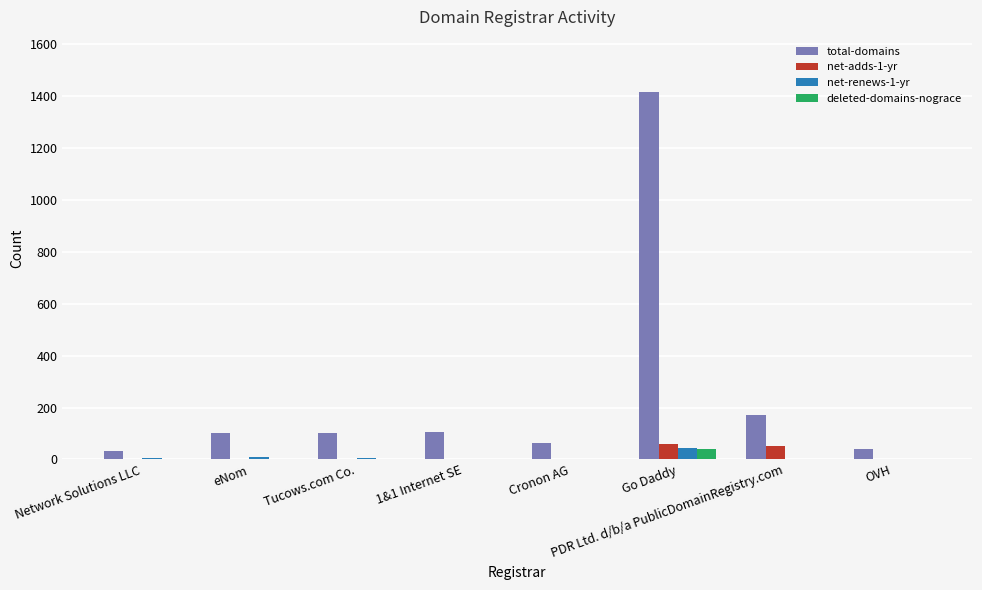

True or false: total-domains has a value of 100 at eNom.

True